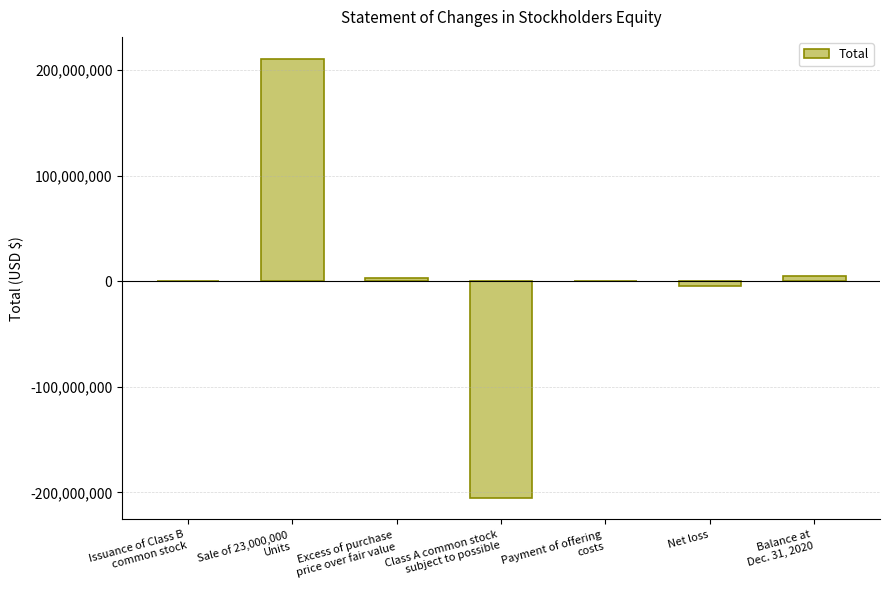

The chart shows a value of 210833992 at Sale of 23,000,000
Units. True or false?

True